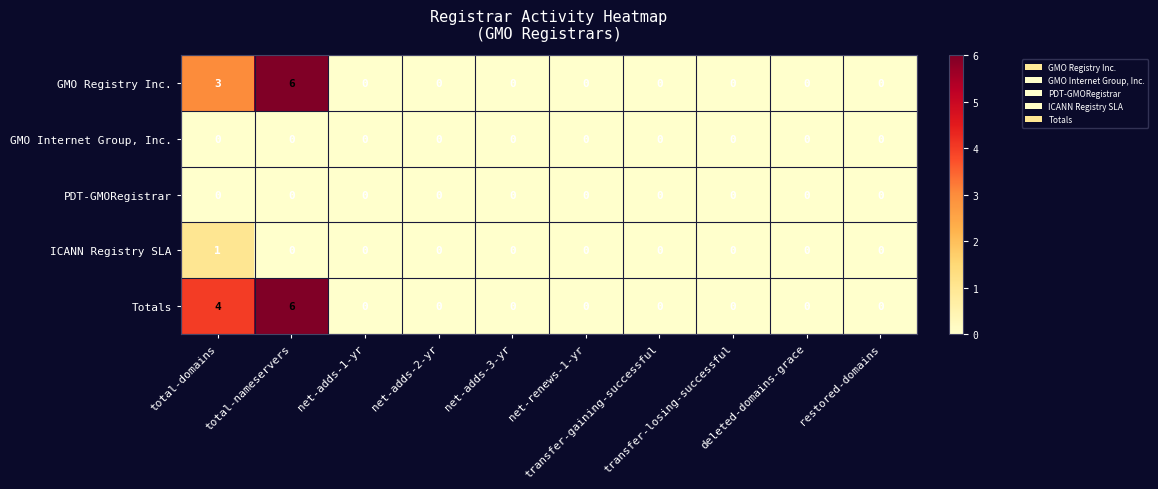

Which series has the largest total across all categories?

Totals